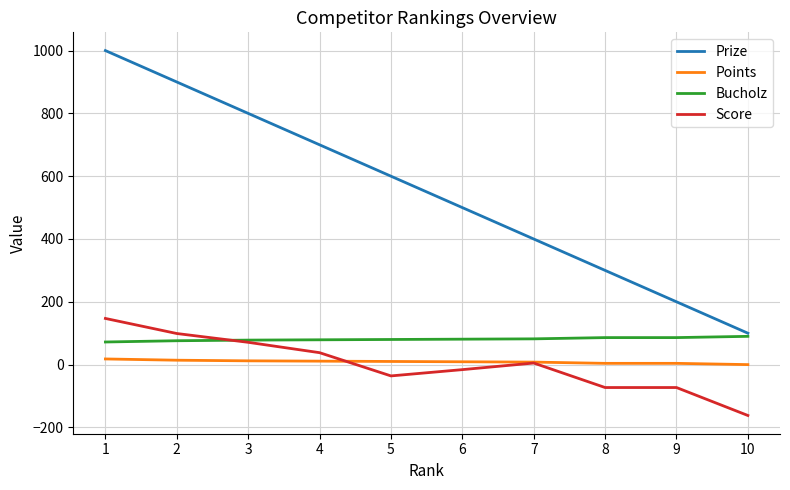

What is the minimum value shown in the chart?

-162